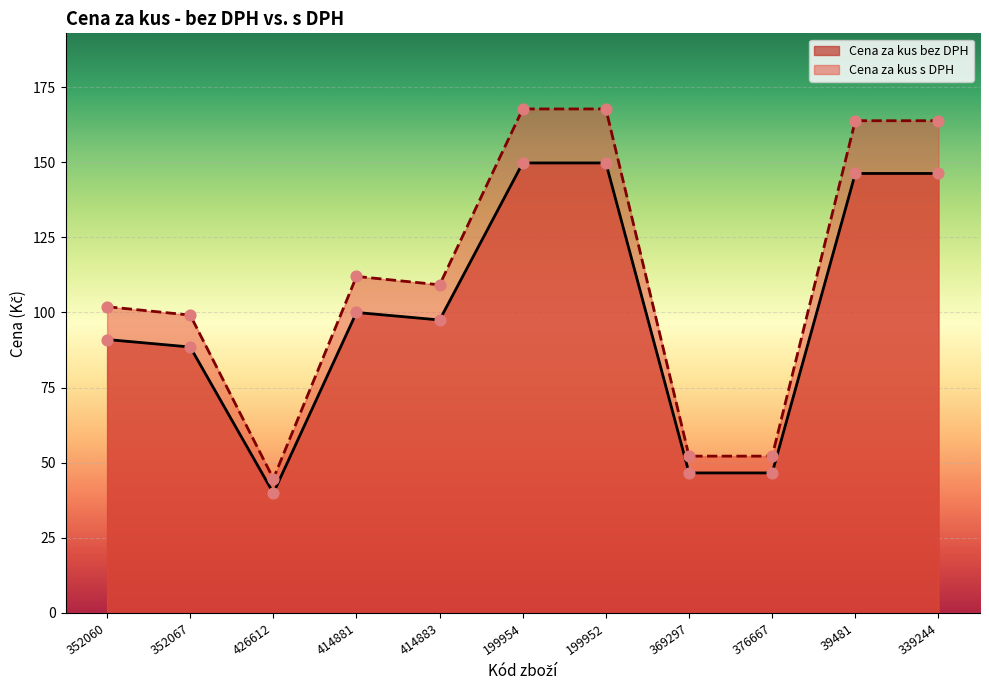

Which series has the widest spread of Y values?

Cena za kus s DPH